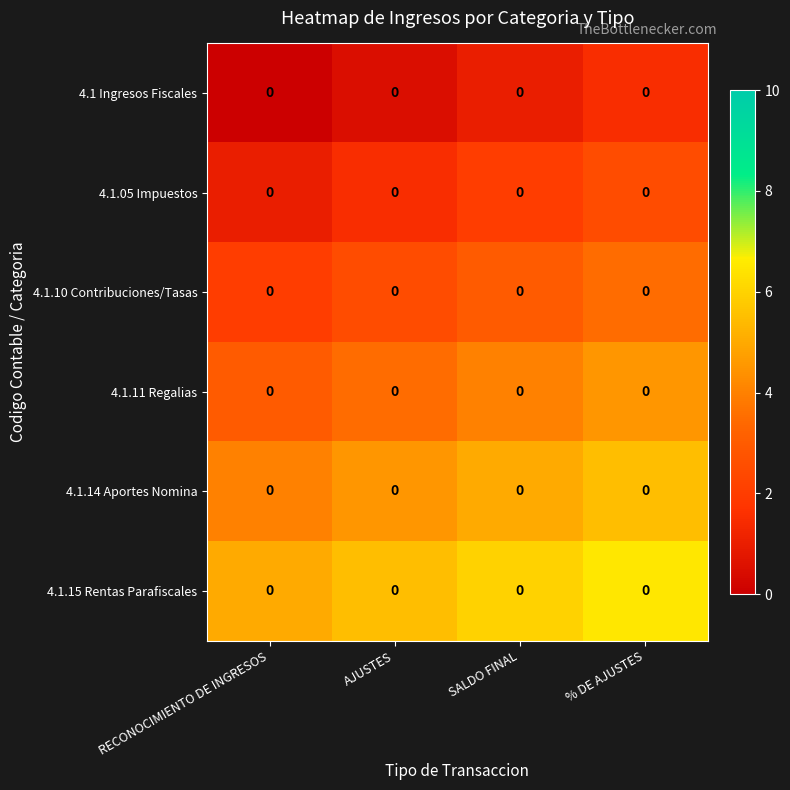

The 4.1.10 Contribuciones/Tasas series shows 2.0 at RECONOCIMIENTO DE INGRESOS. True or false?

True